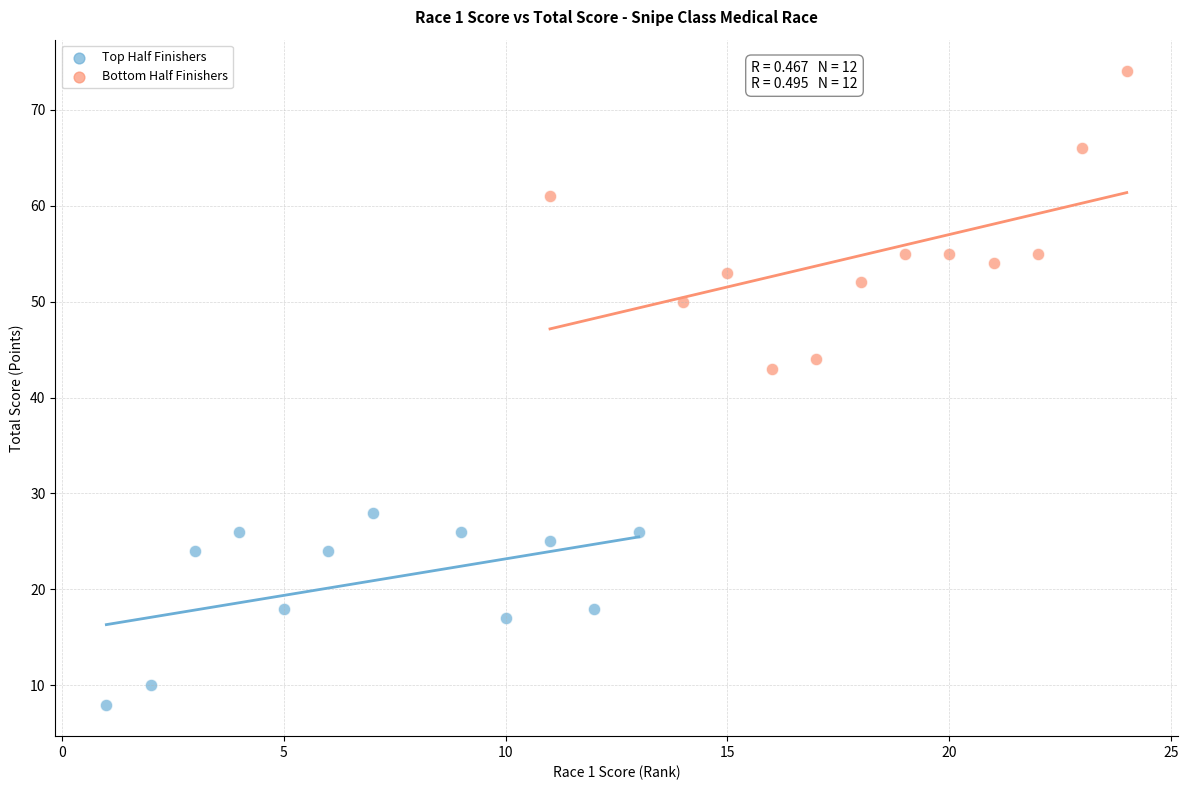

Which series contains the lowest Y value?

Top Half Finishers